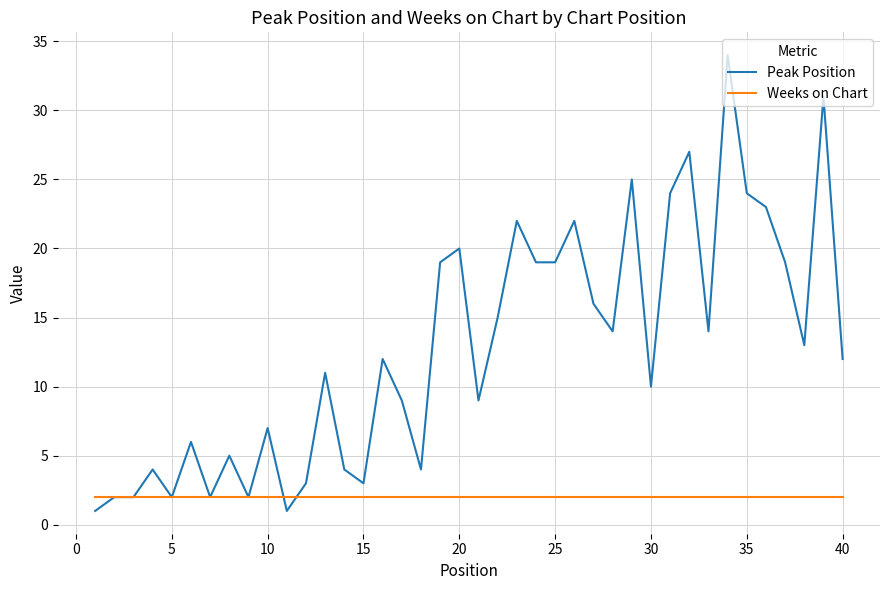

What is the maximum value for Peak Position?

34